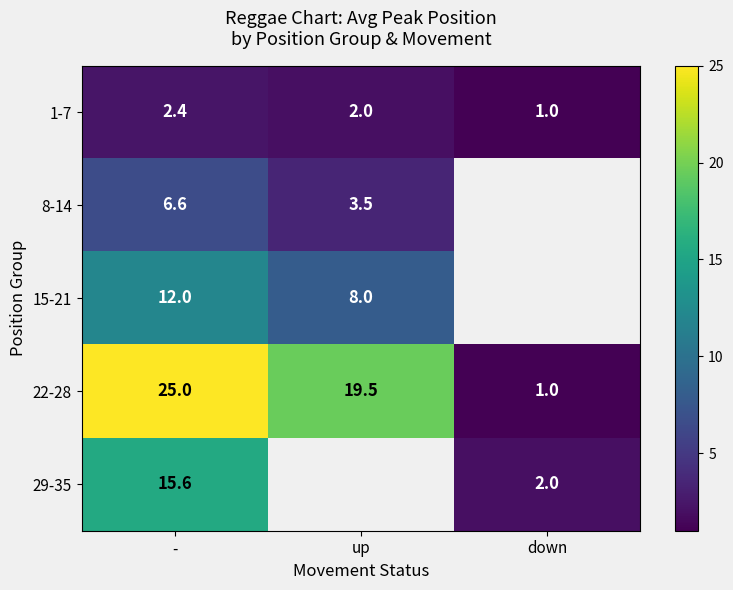

How many data points in 1-7 are less than 2?

1